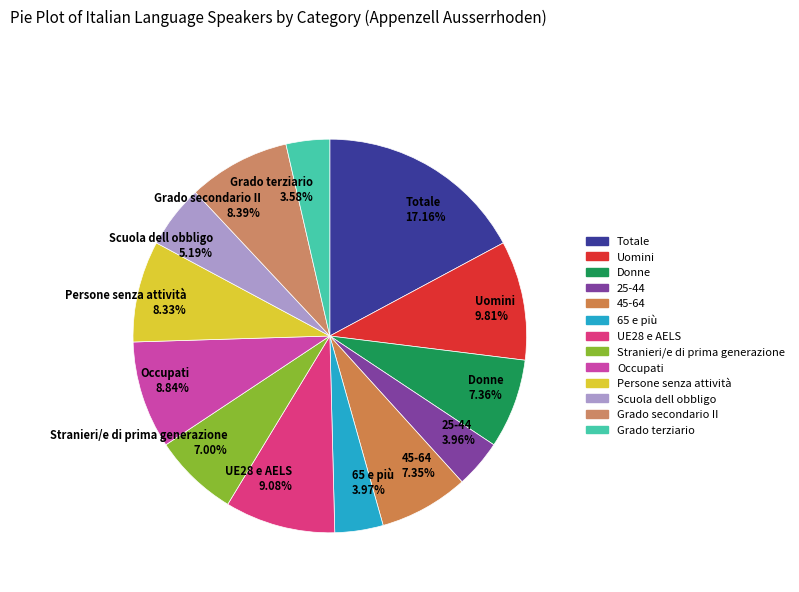

To the nearest percent, what is the difference between the Totale and Uomini slice percentages?

7%